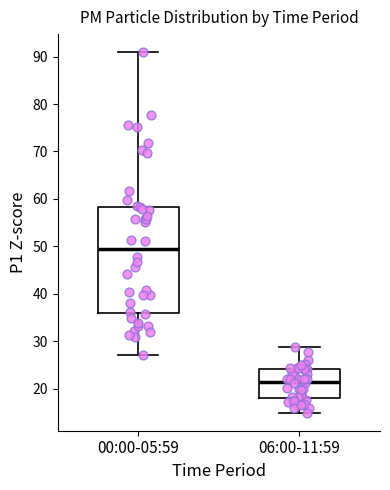

Where does the median line of the box for 06:00-11:59 sit on the y-axis? The values are not printed on the chart, so give them approximately, as read against the axis.

21